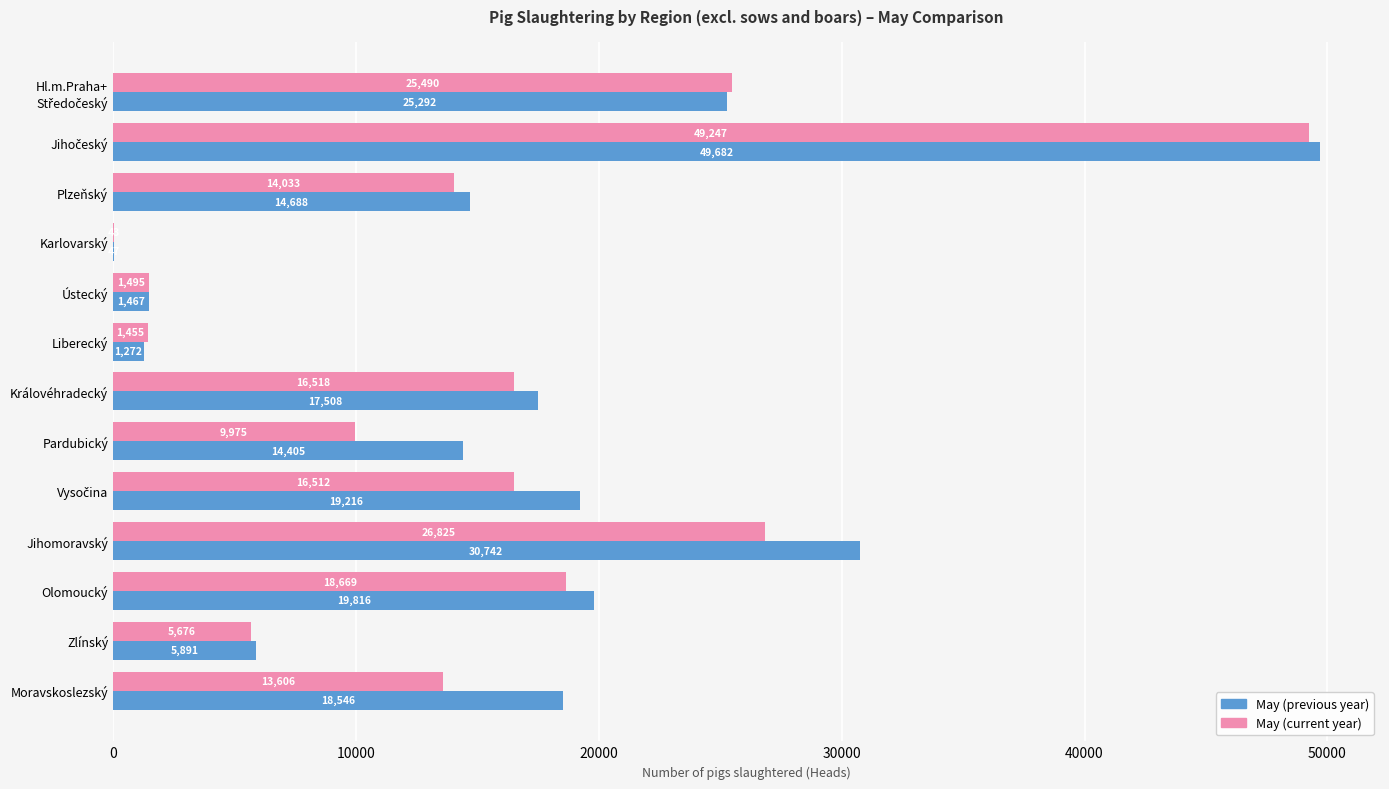

What is the maximum value for May (current year)?

49247